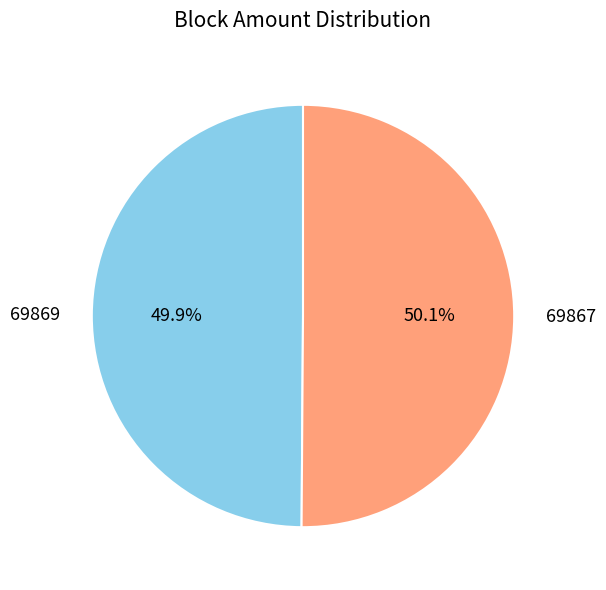

Does any single category account for the majority?

Yes